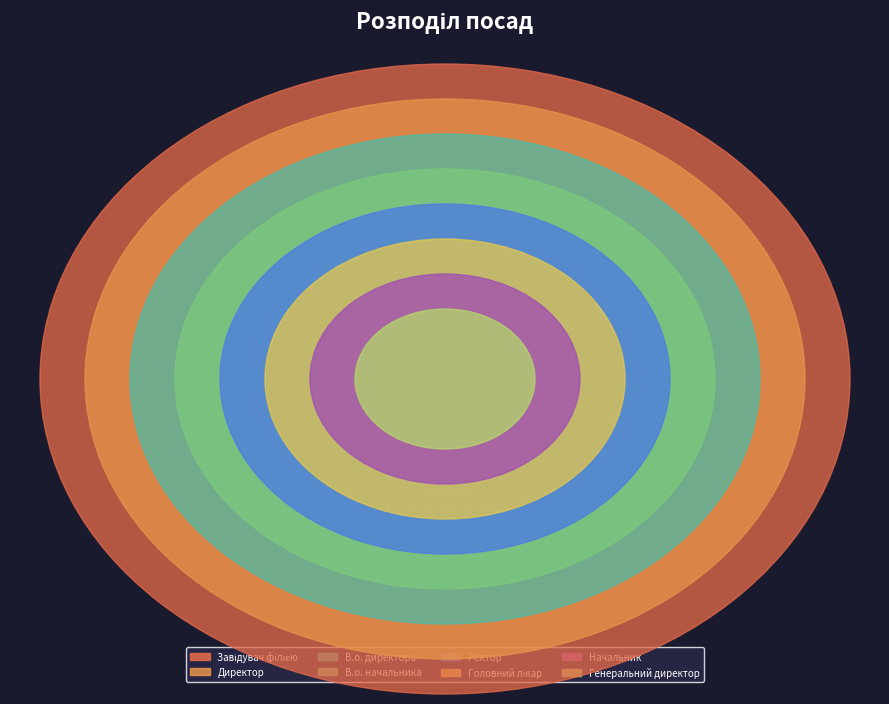

Count the number of slices in the pie.

8